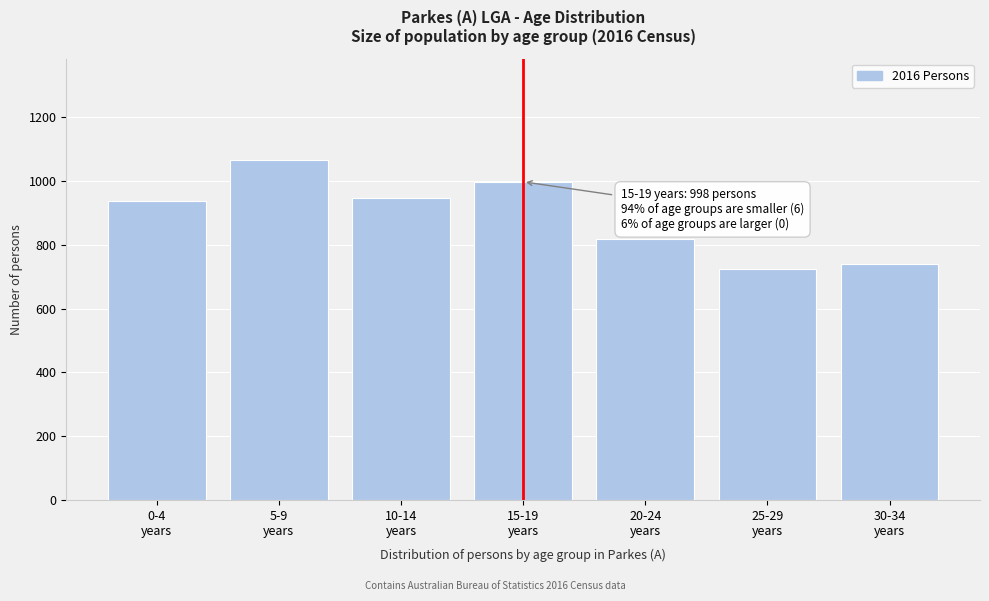

Reading right to left, list all the values displayed in this chart.

739	725	819	998	948	1065	938